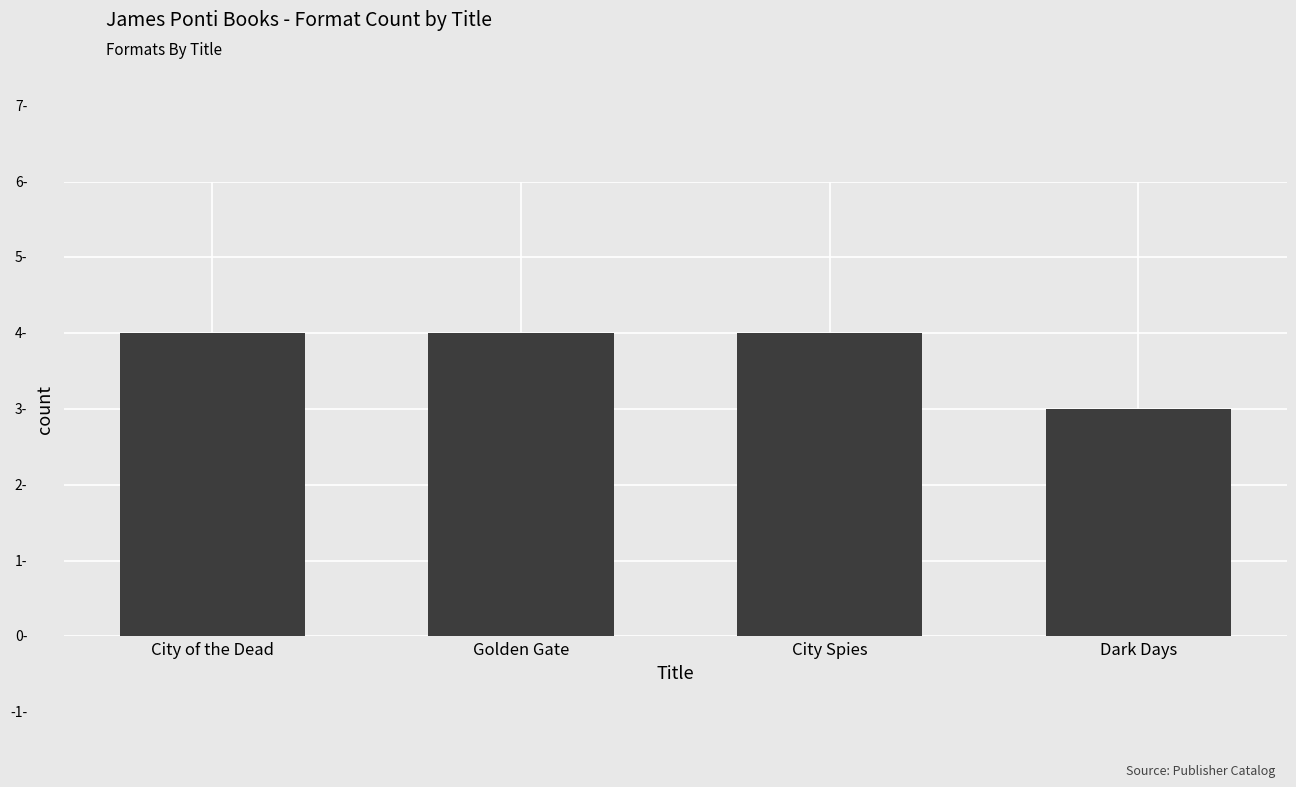

What is the label of the 2nd bar from the right?

City Spies